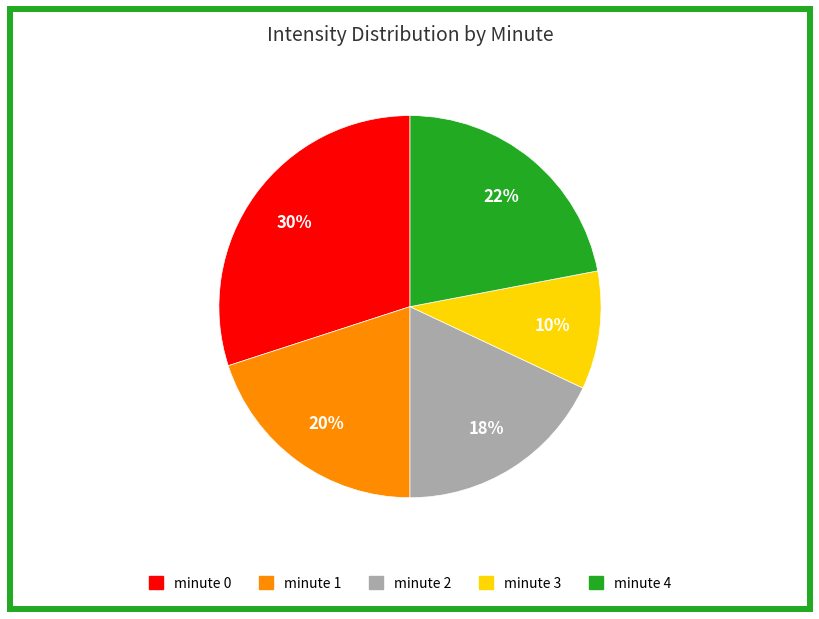

Which category has the biggest portion of the pie?

minute 0